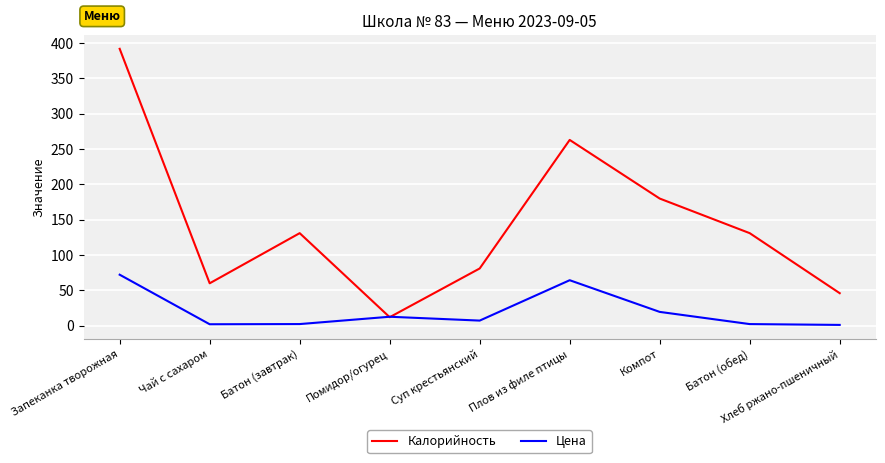

At which label does Калорийность reach its peak?

Запеканка творожная